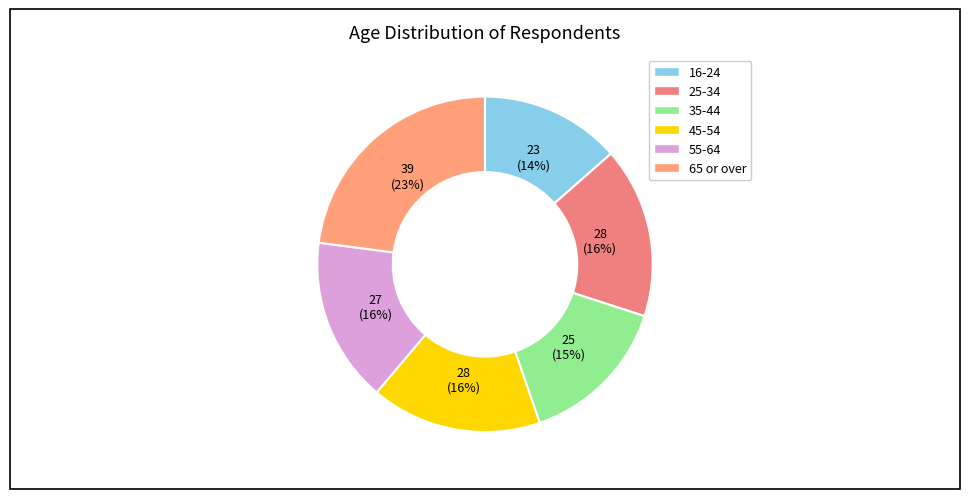

The 35-44 slice represents 3% of the pie. True or false?

False